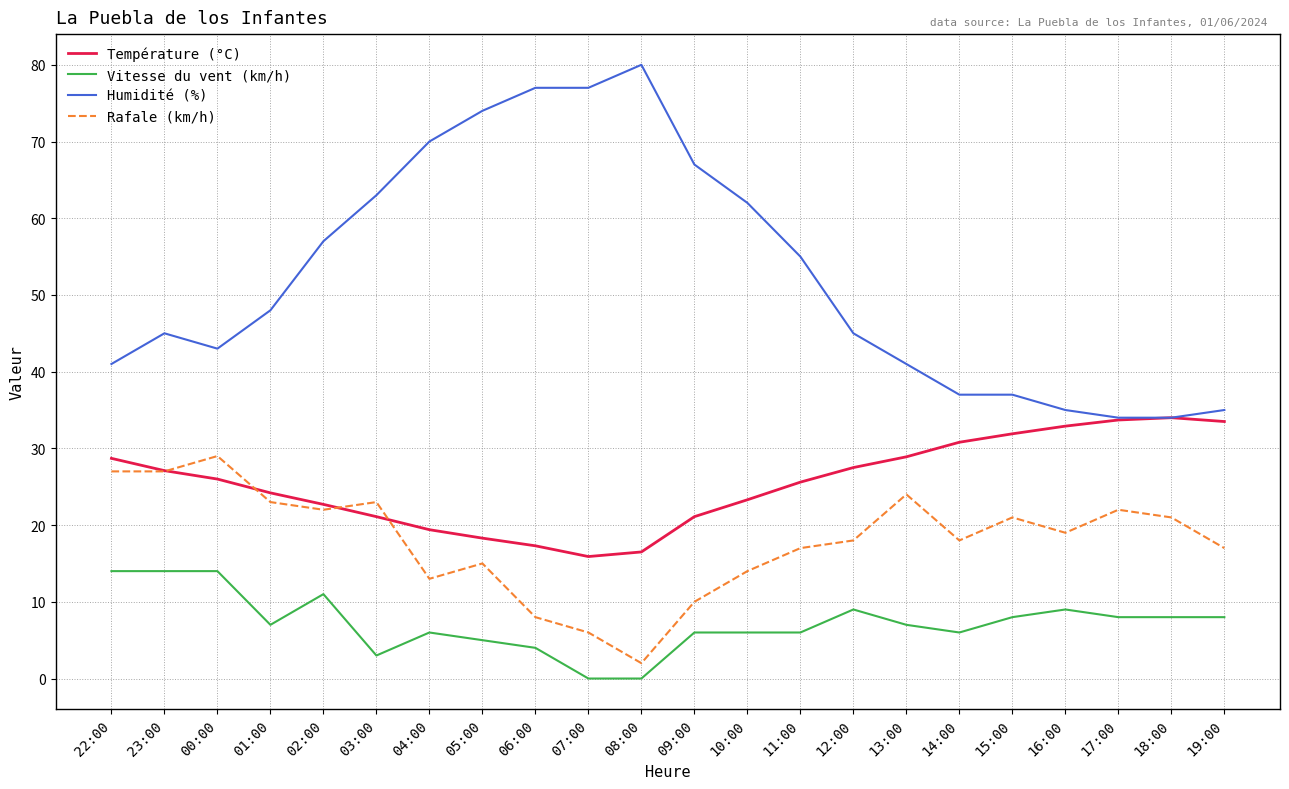

What is the highest value of the Humidité (%) series?

80.0